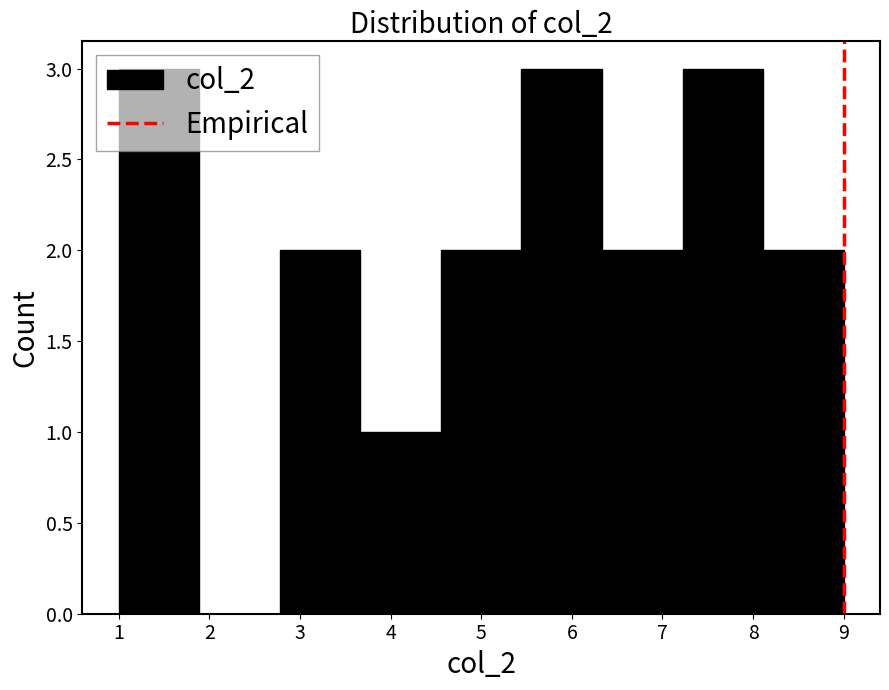

How tall is the bar that spans 5.4 to 6.3 on the x-axis? Neither the bar edges nor the heights are printed on the chart, so give them approximately, as read against the axes.

3